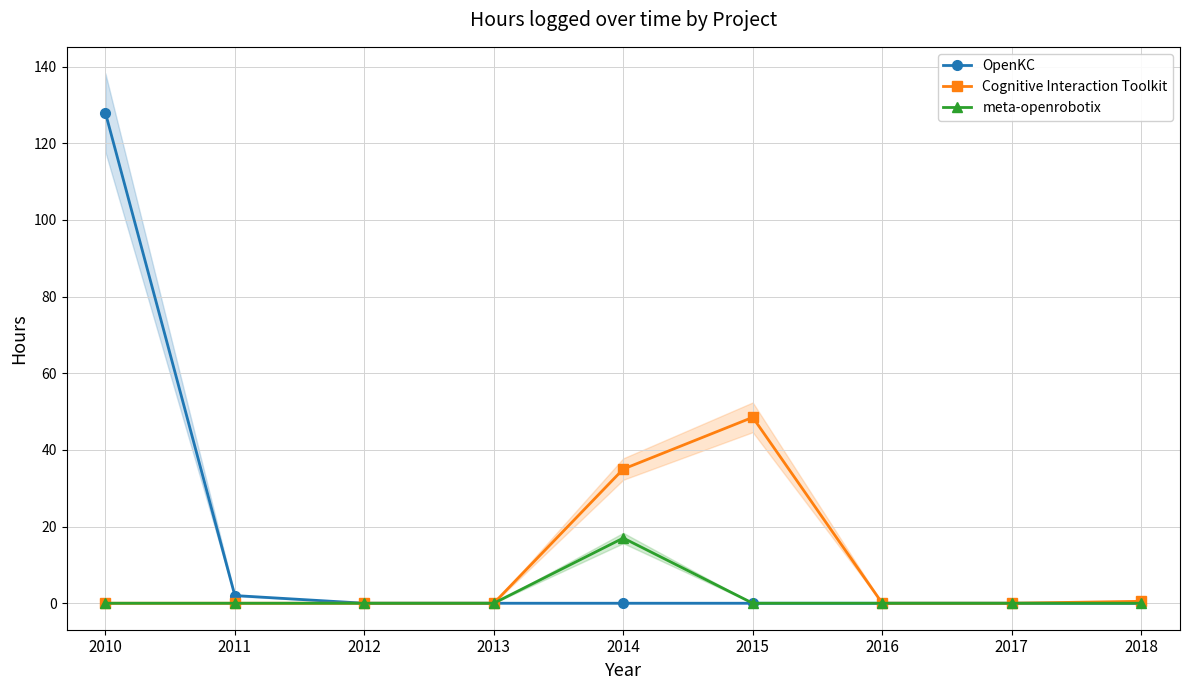

What is the maximum value for meta-openrobotix?

17.0